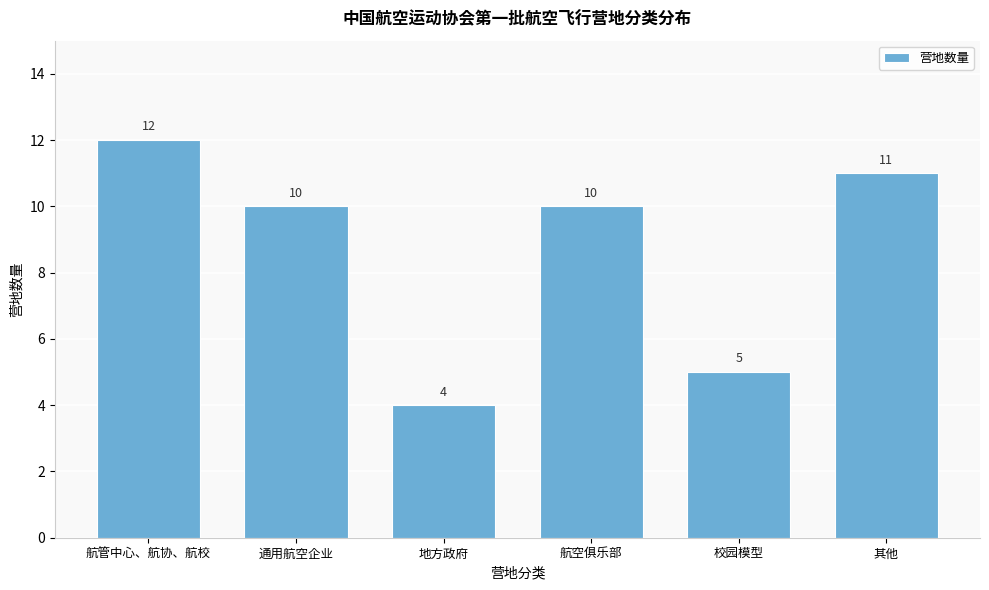

Reading left to right, list all the values displayed in this chart.

航管中心、航协、航校=12	通用航空企业=10	地方政府=4	航空俱乐部=10	校园模型=5	其他=11